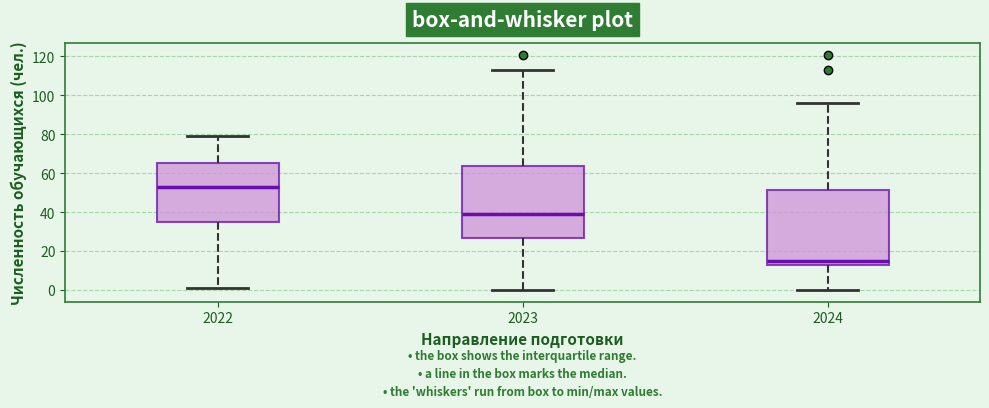

Reading left to right, read every box against the y-axis: the position of its median line, the range the box covers, and the ends of its whiskers. The values are not printed on the chart, so give them approximately, as read against the axis.

2022: median 54, box 36 to 66, whiskers 2 to 80
2023: median 40, box 26 to 64, whiskers 0 to 114
2024: median 16, box 14 to 52, whiskers 0 to 96